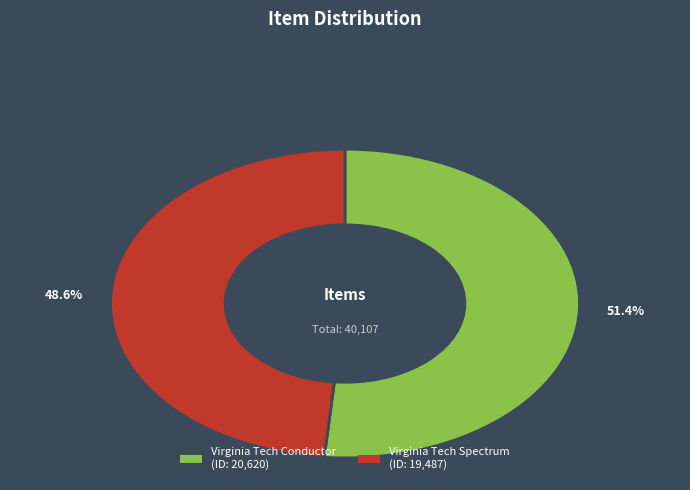

What is the smallest slice in the pie chart?

Virginia Tech Spectrum